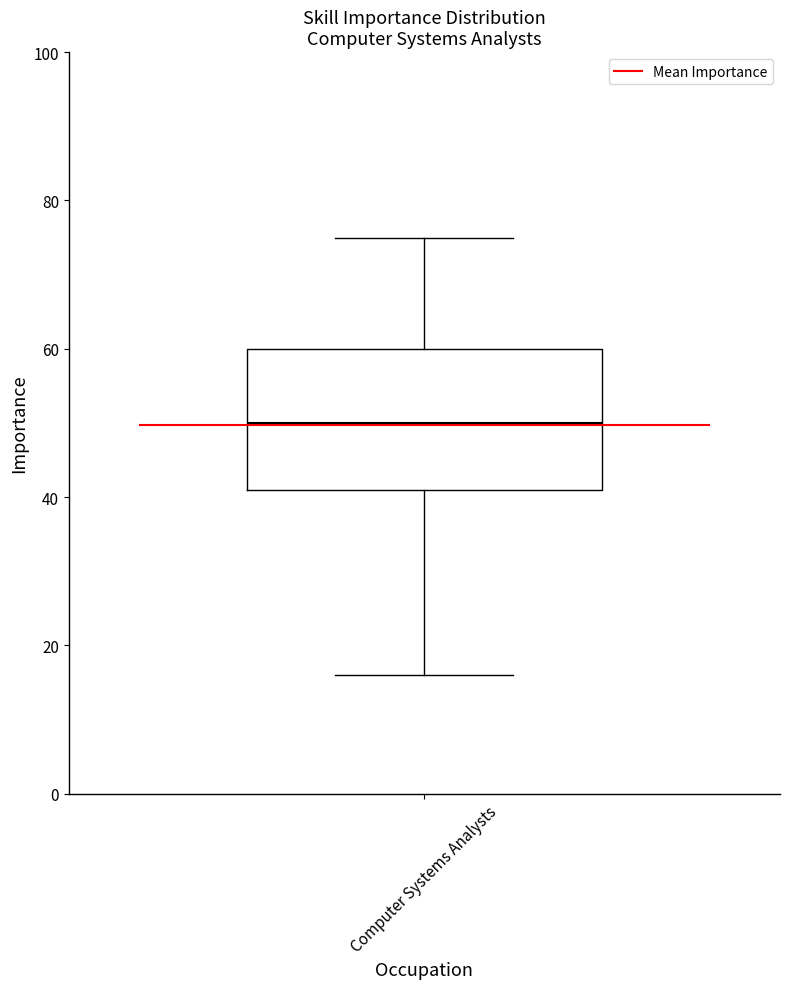

Read this box plot against the y-axis: the position of the median line, the range covered by the box, and the ends of both whiskers. The values are not printed on the chart, so give them approximately, as read against the axis.

median 50, box 42 to 60, whiskers 16 to 76